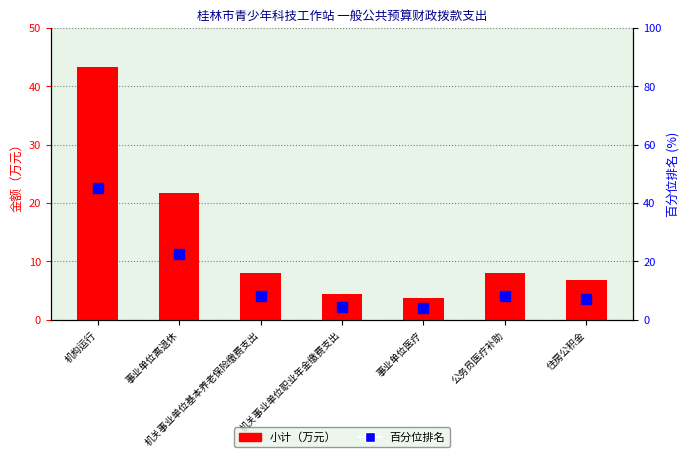

What is the difference between the second highest and minimum values in the 小计（万元） series?

18.0